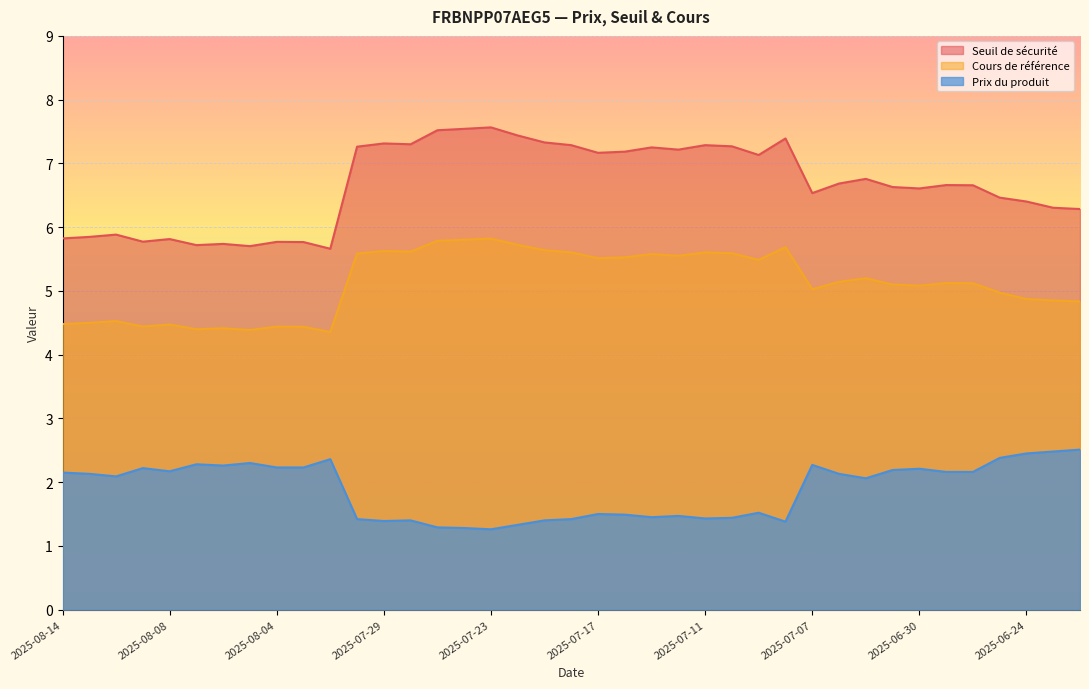

What is the value of the Seuil de sécurité point at the 15th from the left?

7.5